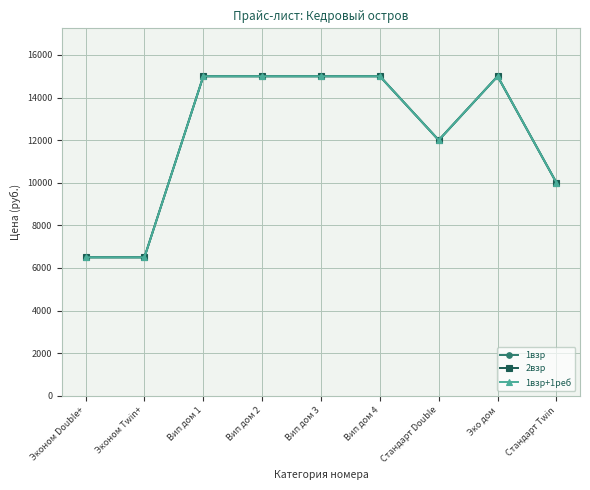

What are all the series names shown in the legend?

1взр, 2взр, 1взр+1реб